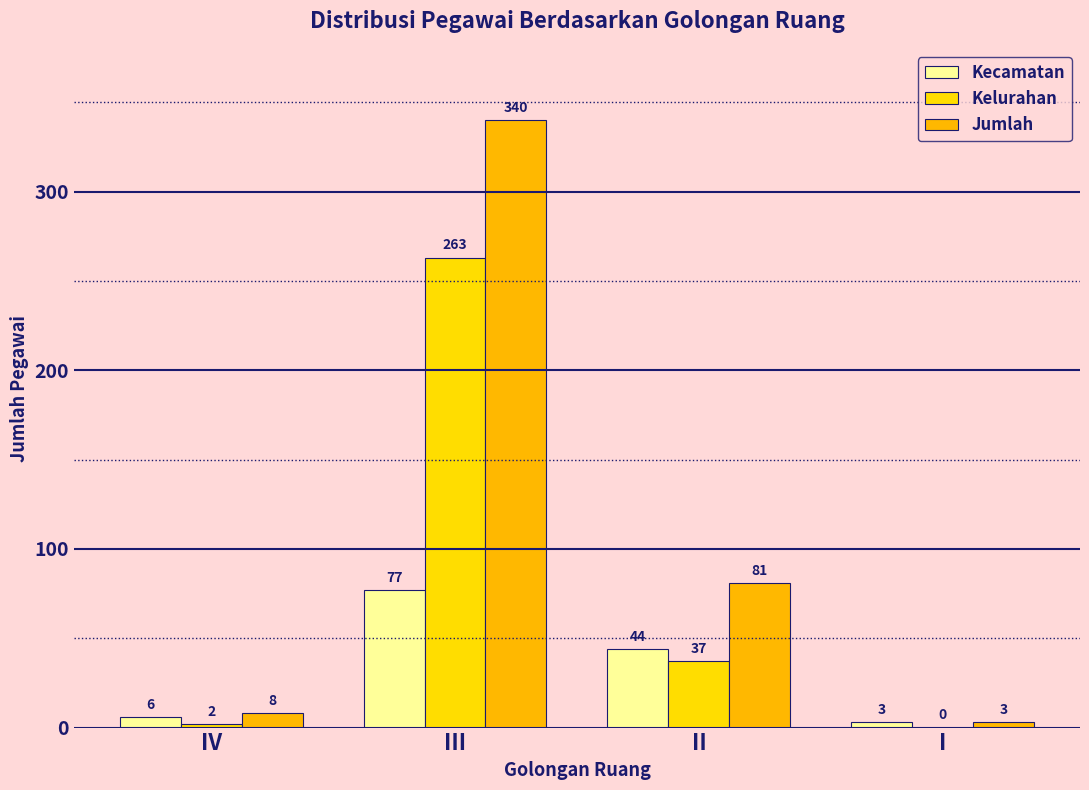

Between II and IV, which is larger?

II